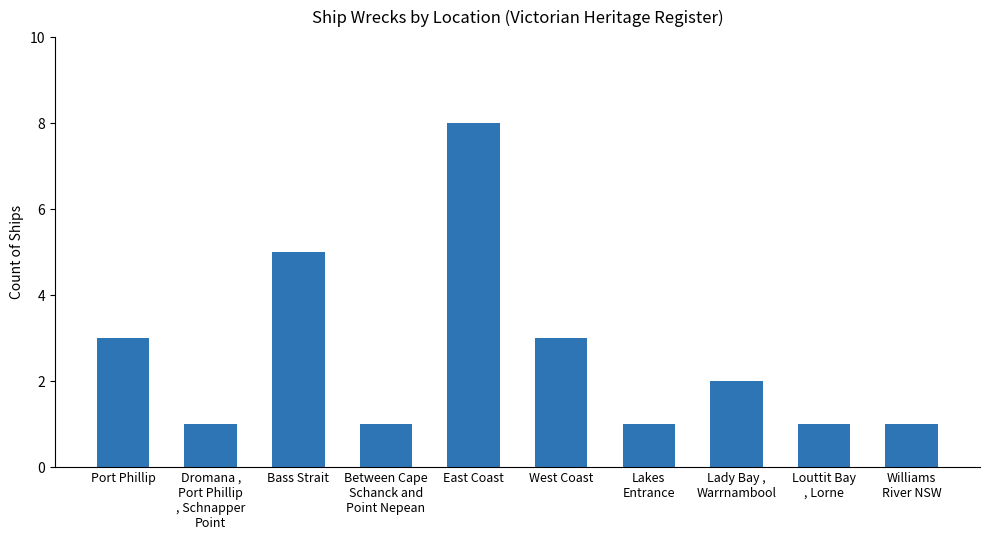

What is the value of the 8th bar from the left?

2